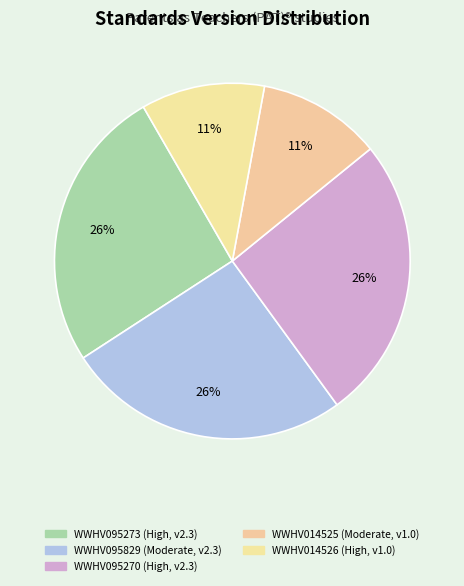

Does WWHV014526 represent more than half of the total?

No